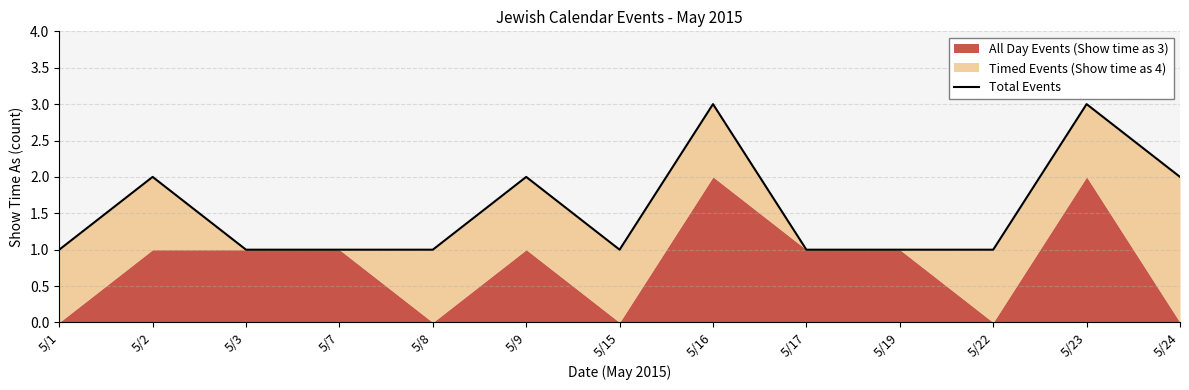

Where is the first local maximum?

5/2